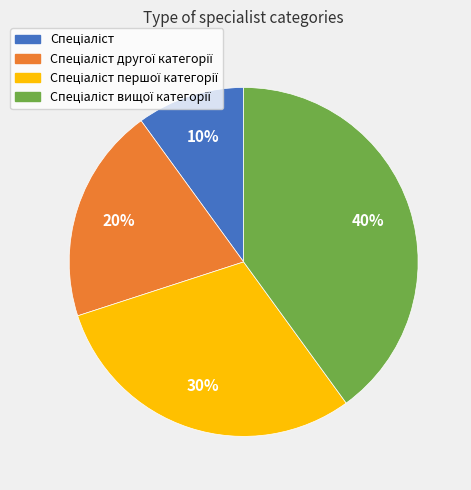

Is there any slice that represents more than half of the pie?

No